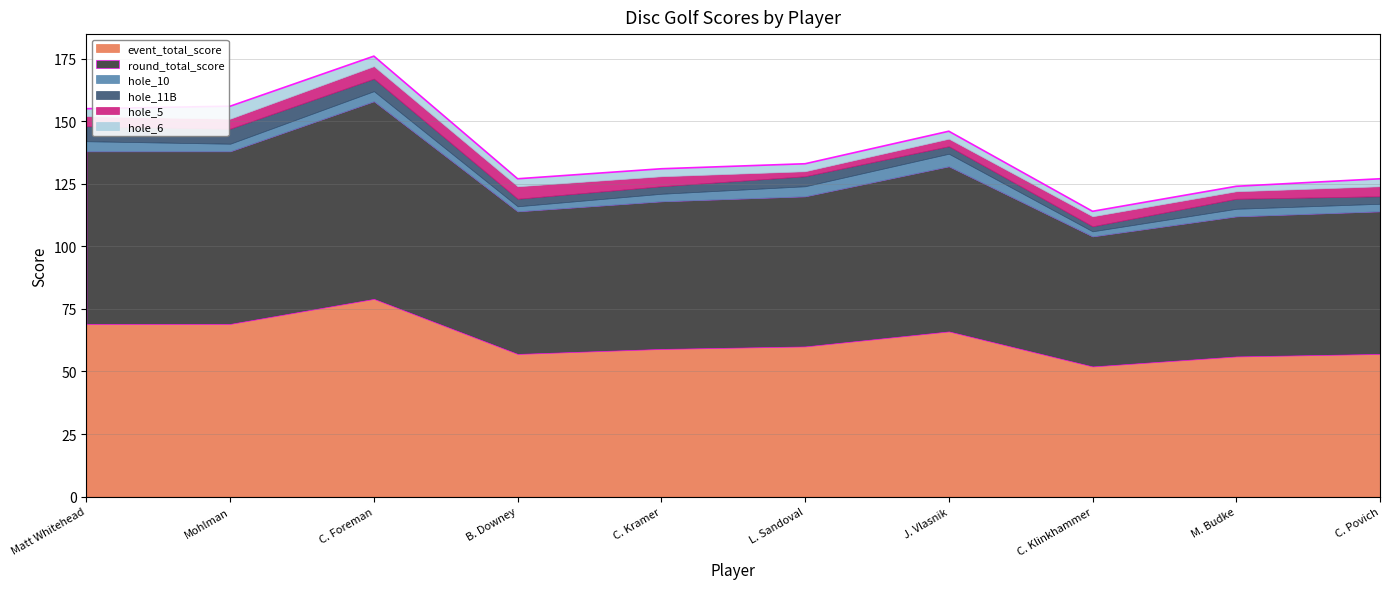

Reading left to right, list all the values displayed in this chart.

event_total_score: 69	69	79	57	59	60	66	52	56	57
round_total_score: 69	69	79	57	59	60	66	52	56	57
hole_11B: 6	6	5	3	3	4	3	2	4	3
hole_5: 4	4	5	5	4	2	3	4	3	4
hole_6: 3	5	4	3	3	3	3	2	2	3
hole_10: 4	3	4	2	3	4	5	2	3	3